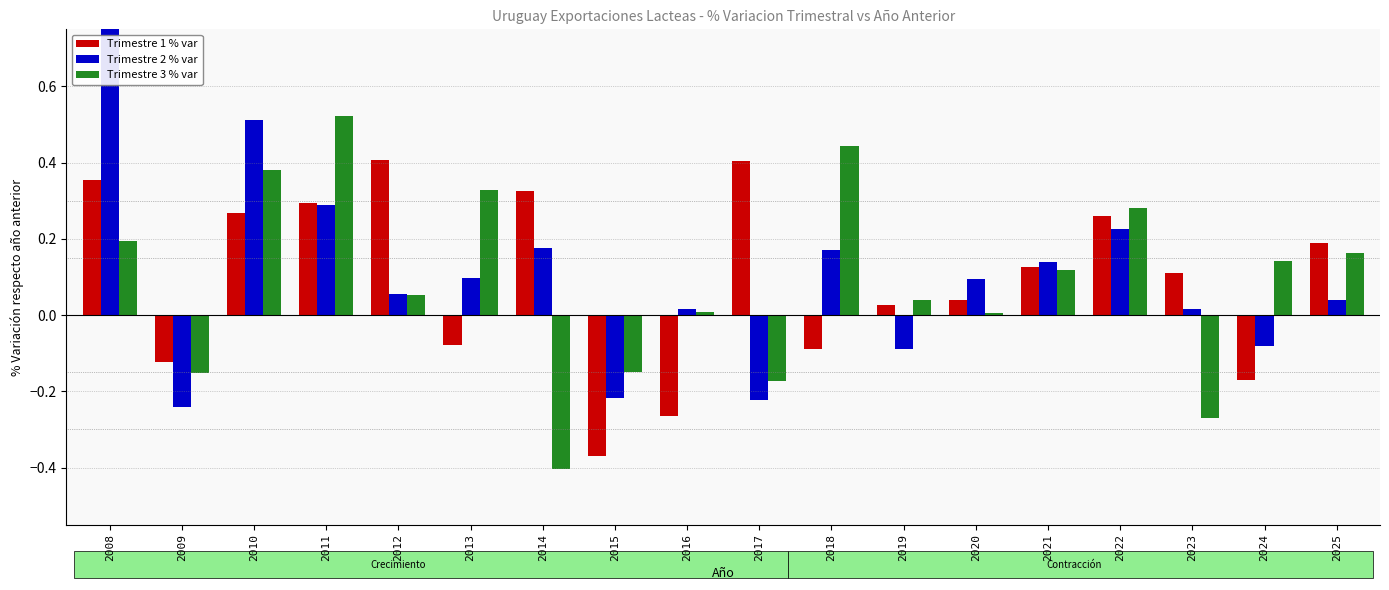

What is the smallest value displayed?

-0.4